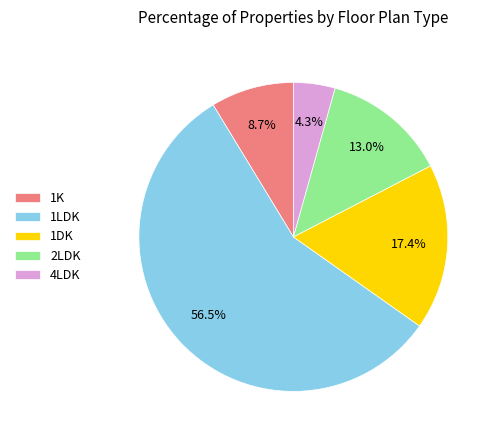

Rank the categories by value from lowest to highest.

4LDK, 1K, 2LDK, 1DK, 1LDK